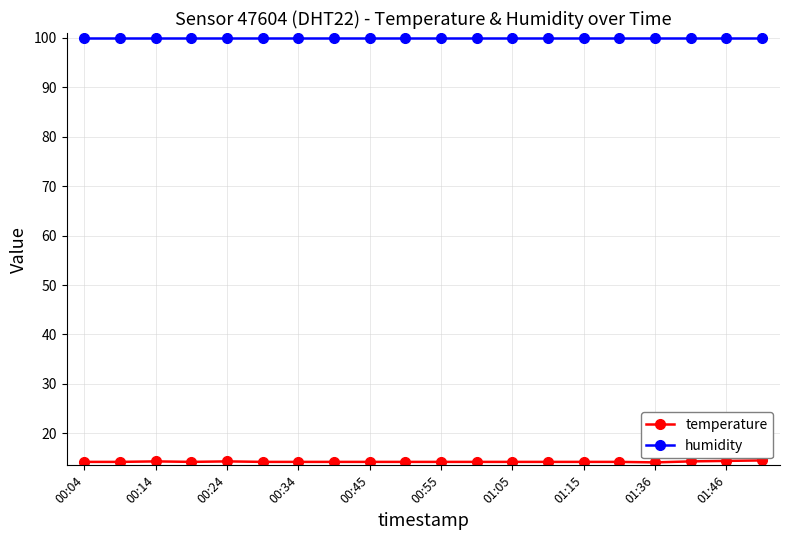

List the series in order of their peak value, lowest first.

temperature, humidity